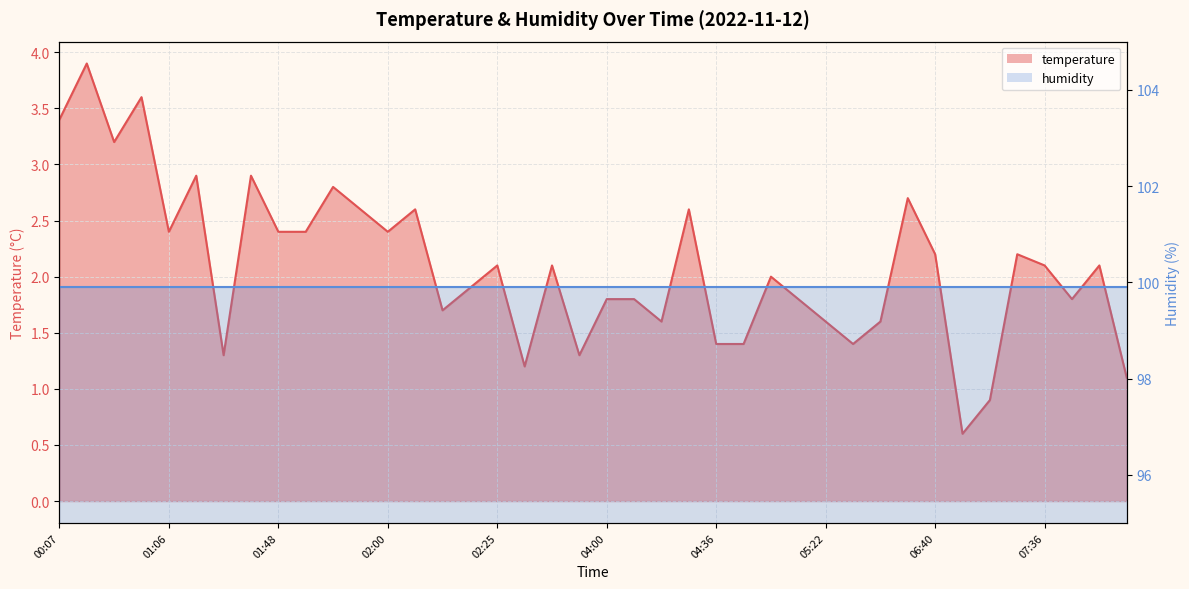

What is the approximate value at 04:00?

1.8